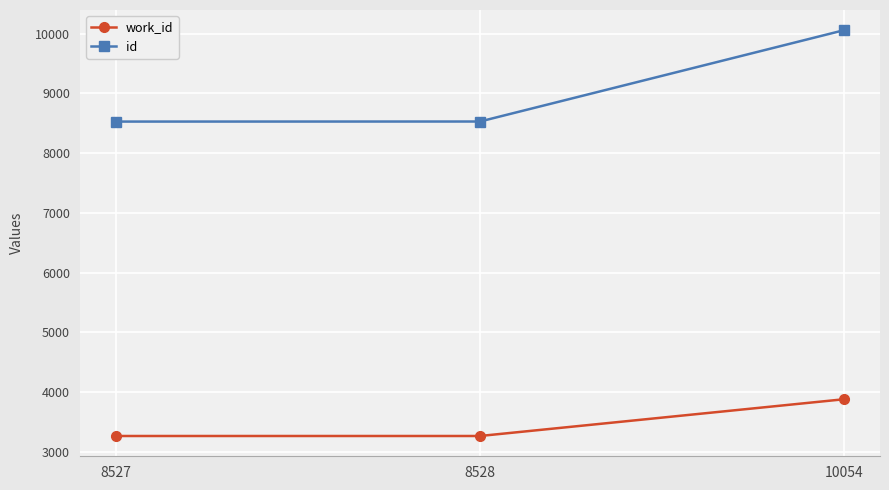

Is it true that work_id equals 1594 at 8527?

False